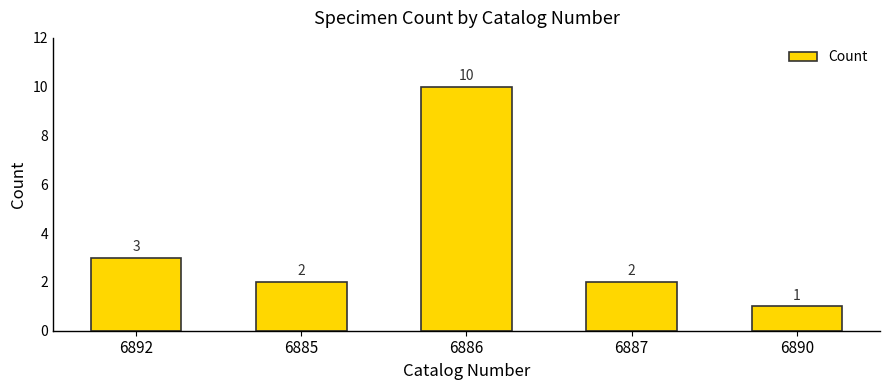

Which category has the lowest value across all series?

6890